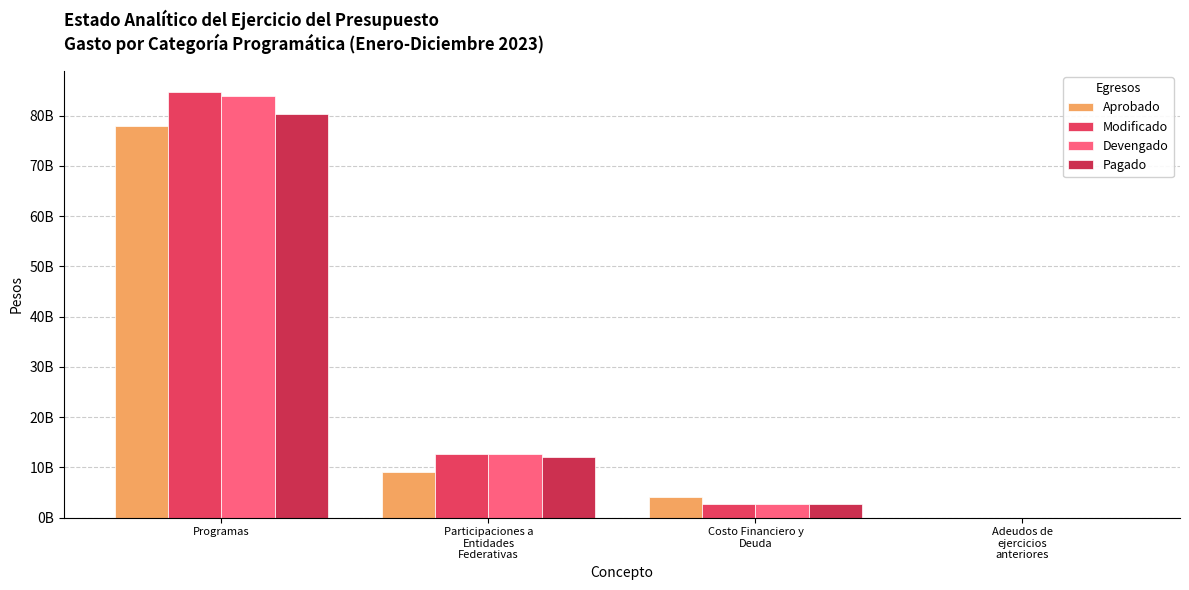

What is the difference between the maximum and minimum values in the Aprobado series?

77927376312.0